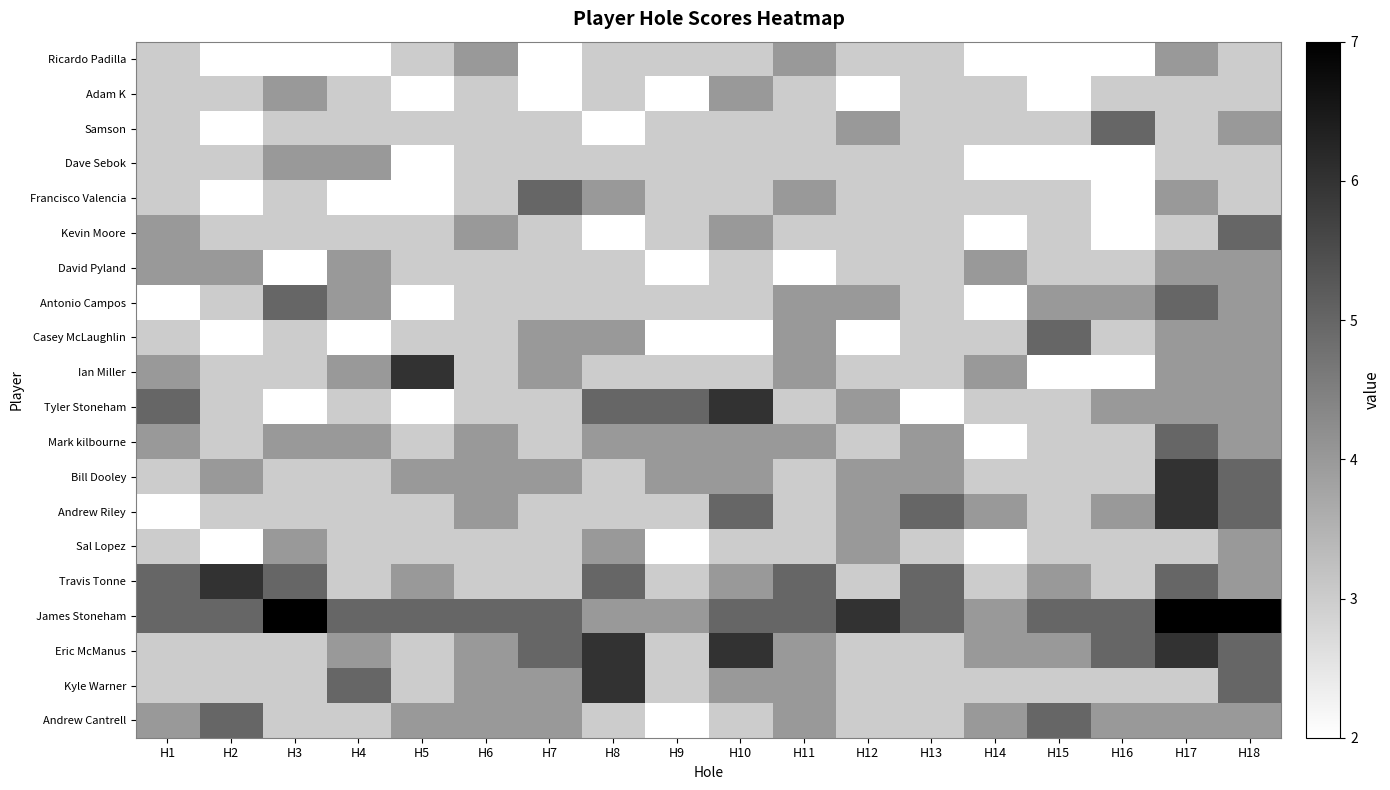

Which label corresponds to the smallest value in the chart?

H2